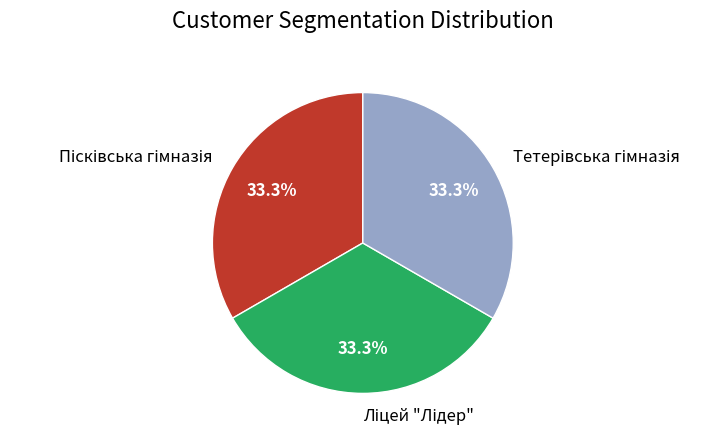

Does any single category account for the majority?

No